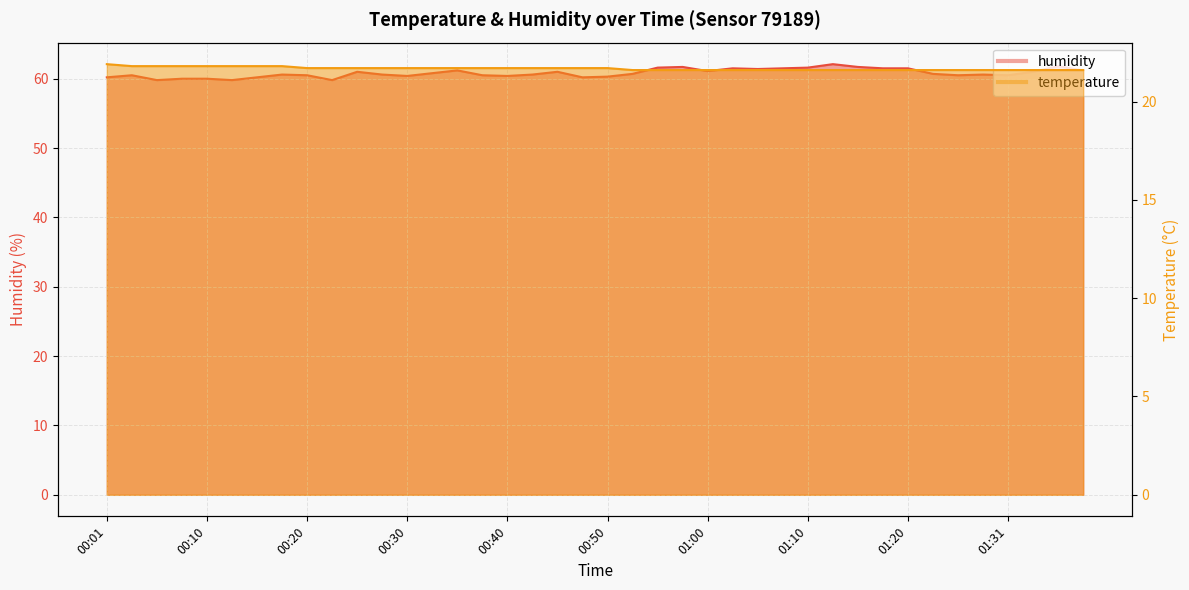

True or false: temperature has a value of 21.6 at 01:08.

True